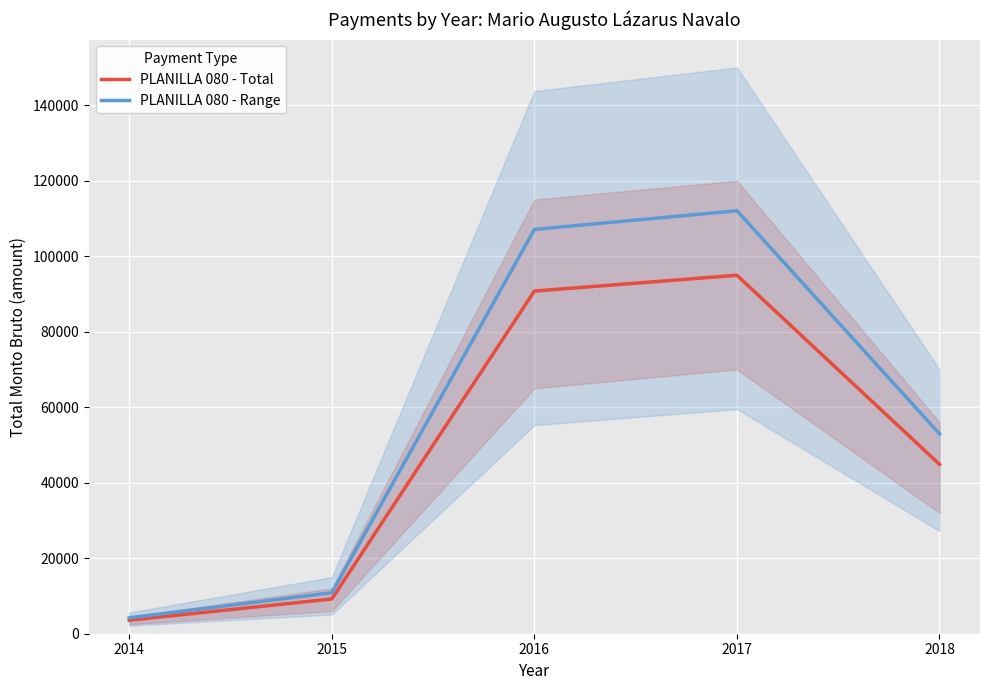

Is it true that PLANILLA 080 - Range equals 112043.7 at 2017?

True